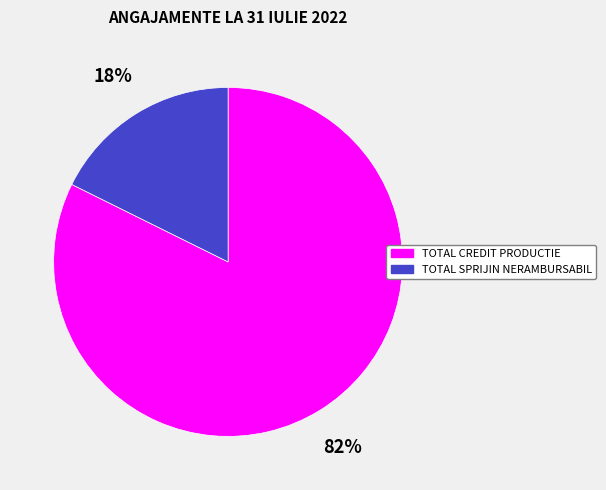

True or false: TOTAL SPRIJIN NERAMBURSABIL accounts for 23% of the total.

False